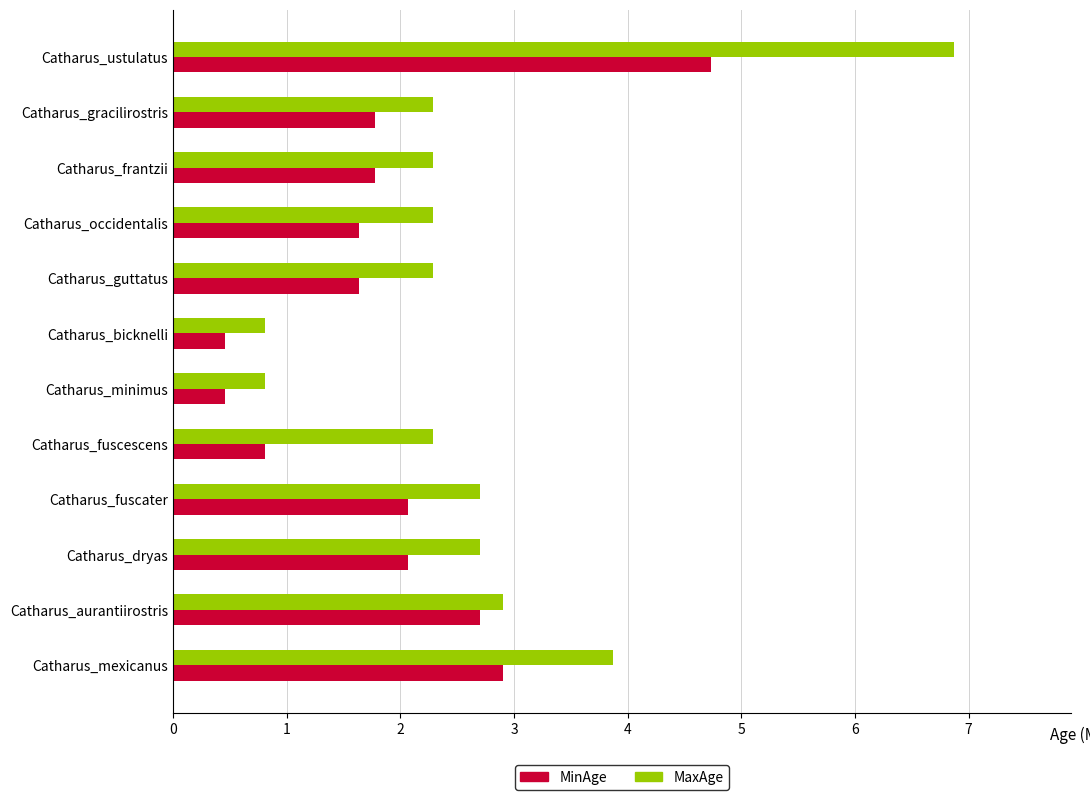

What is the greatest value displayed?

6.9